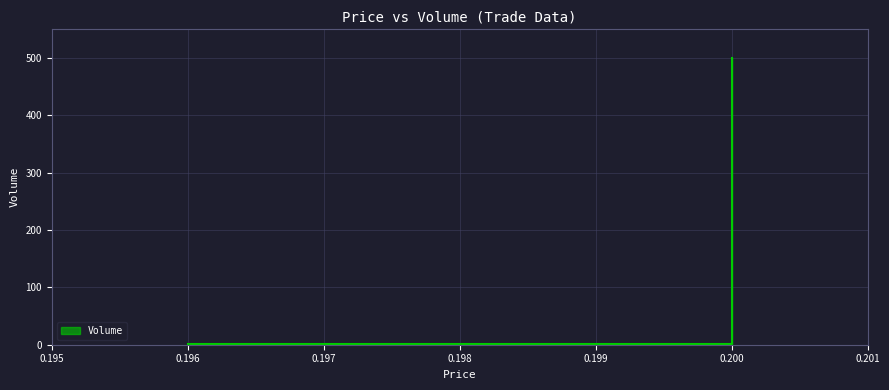

What is the average value?

169